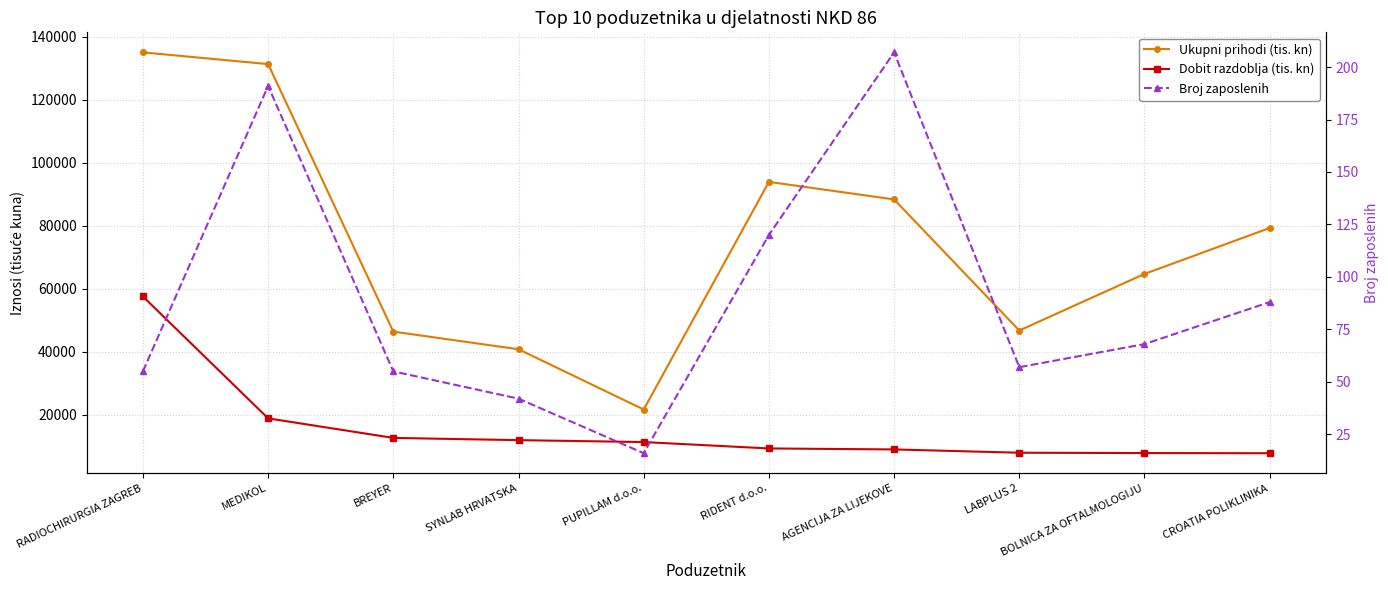

What is the total value across all series at MEDIKOL?

150467.0